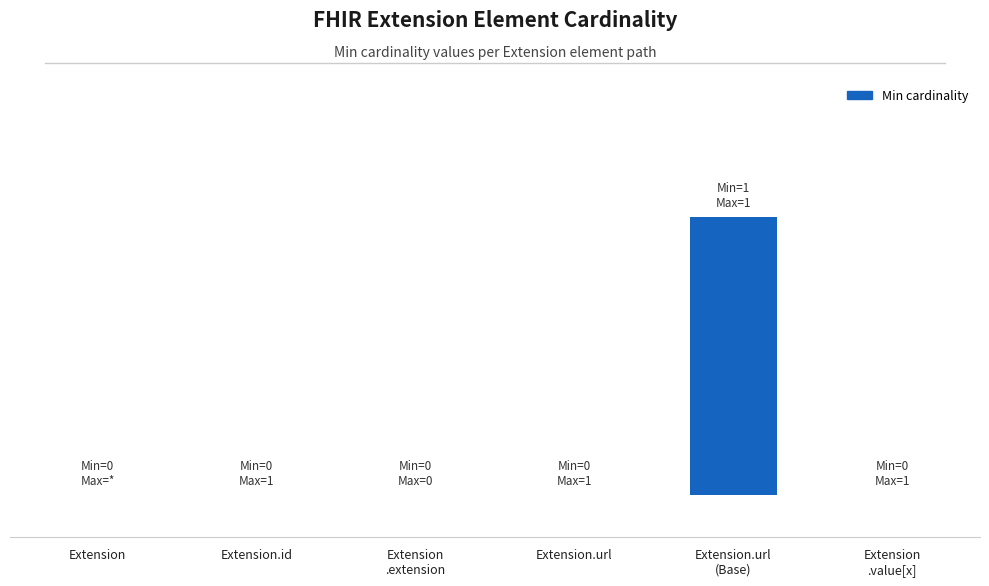

Are the bars horizontal?

No